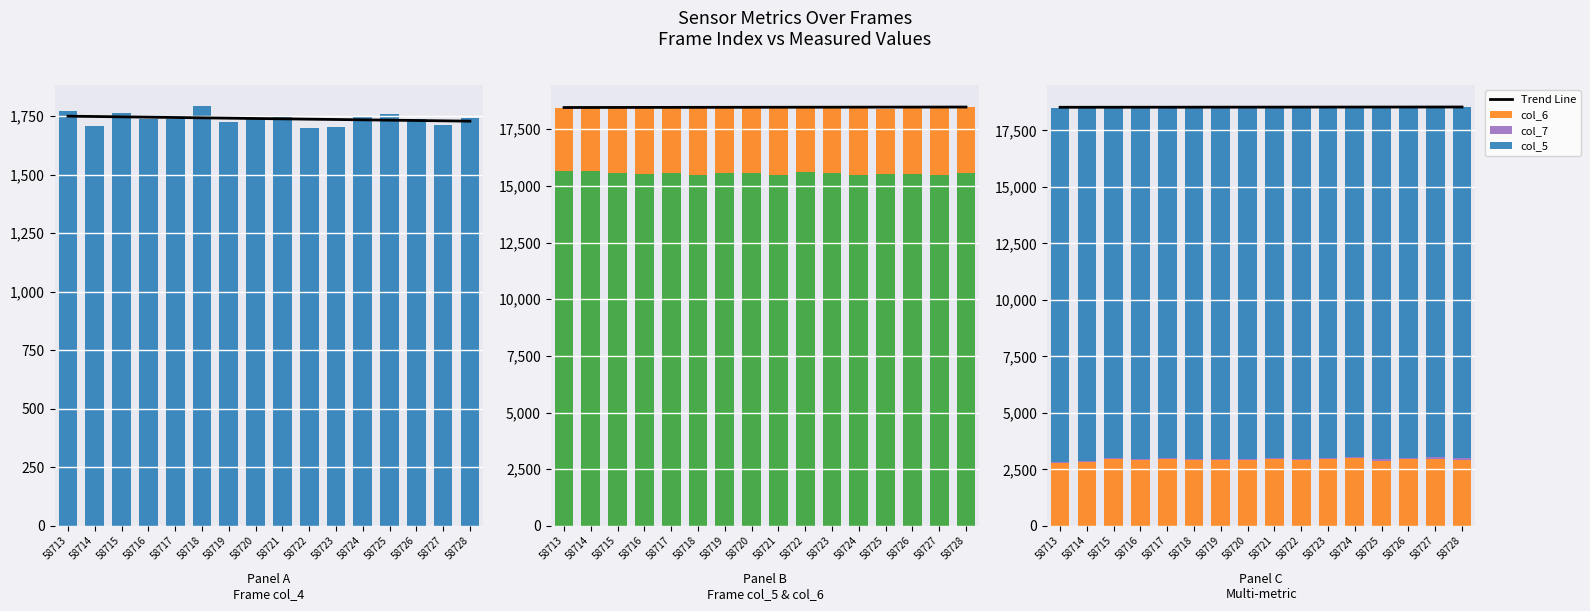

What is the sum of all col_4 values?

27825